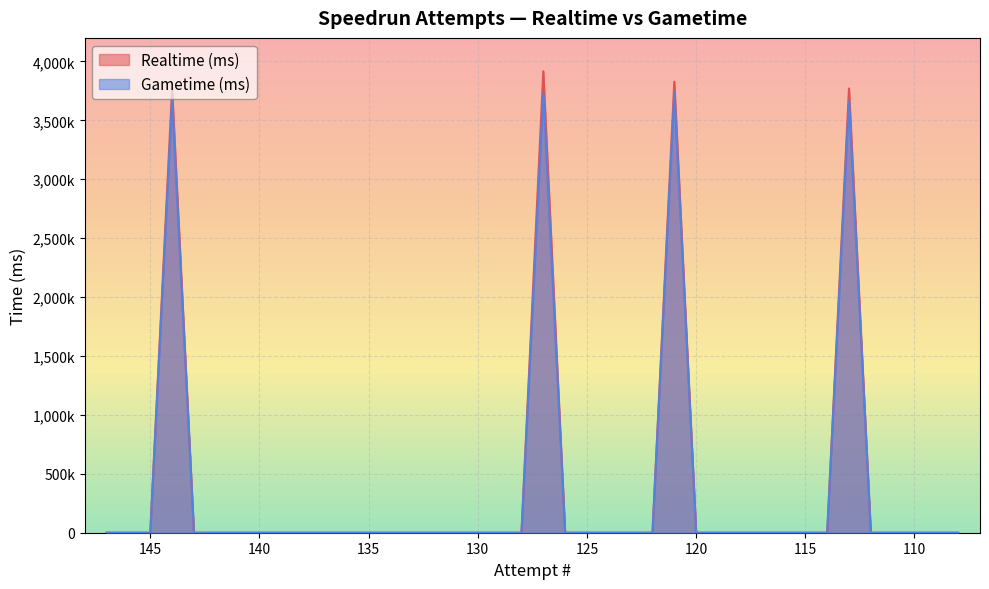

What is the difference between the maximum and minimum values in the Realtime (ms) series?

3917036